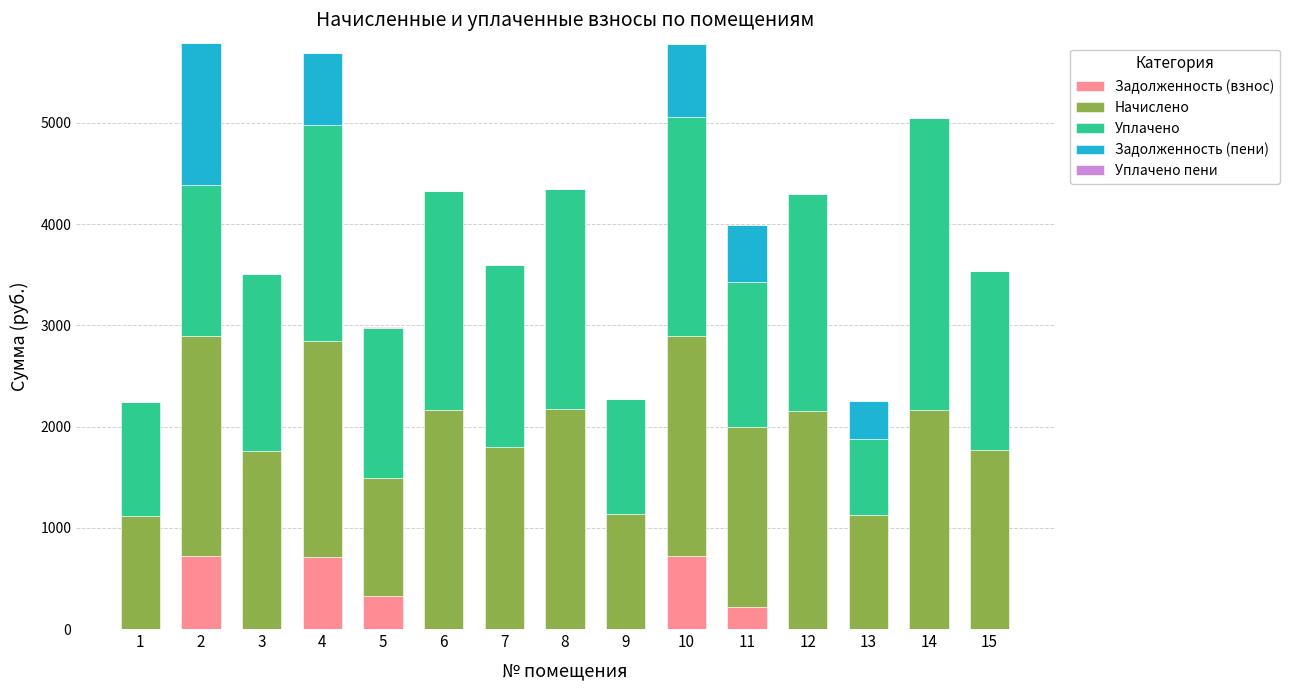

At which label is Задолженность (взнос) closest to 361?

5